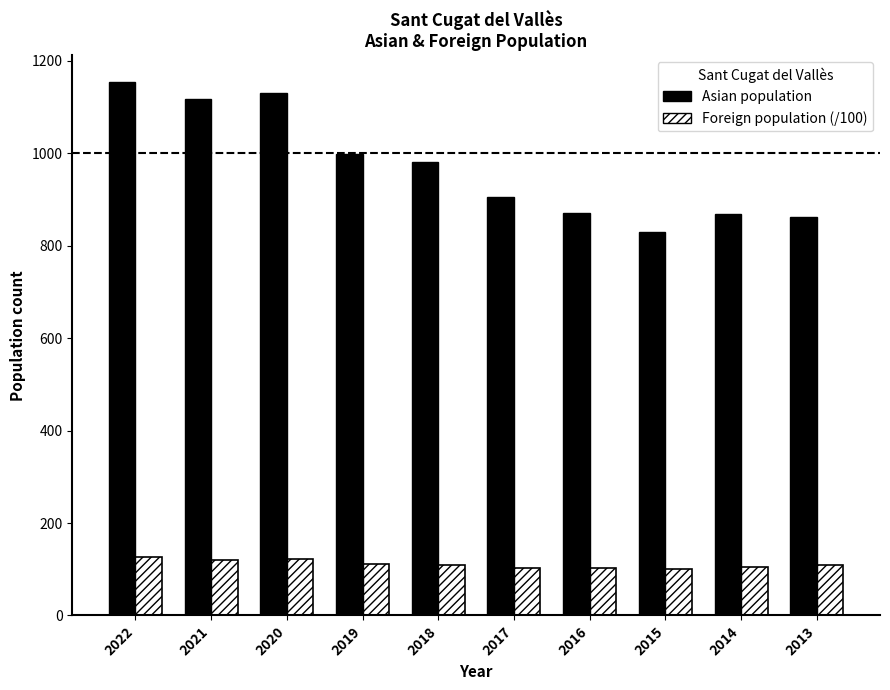

Count the number of categories in the chart.

10